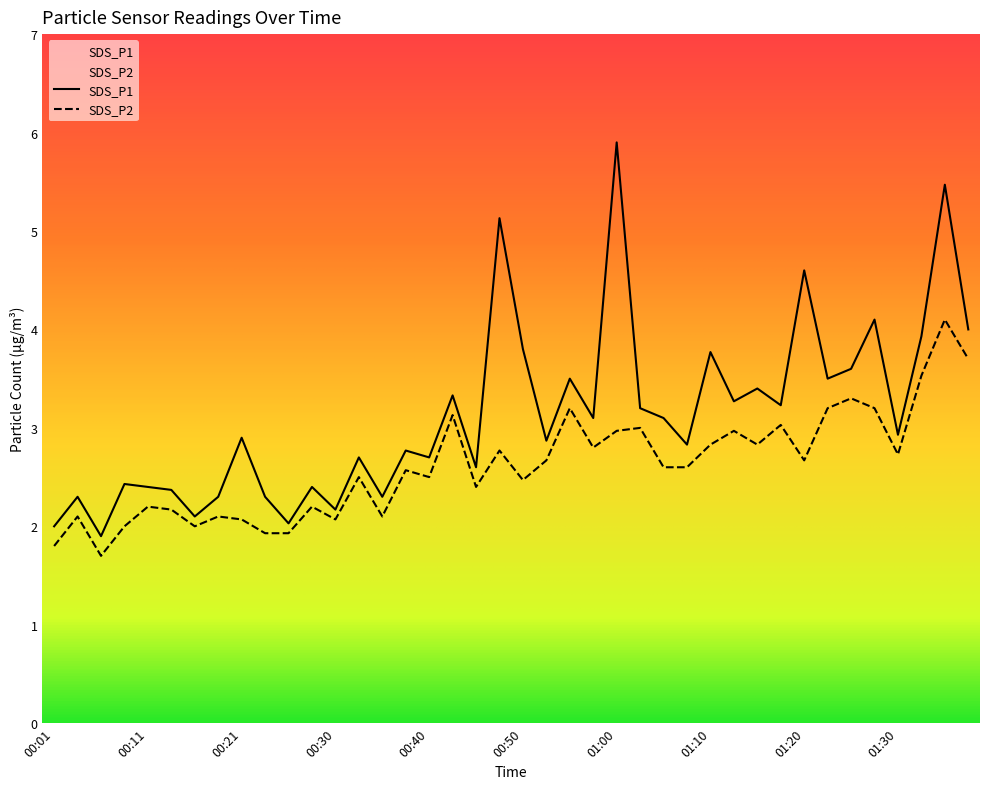

Rank the series by their maximum value, from lowest to highest.

SDS_P2, SDS_P1